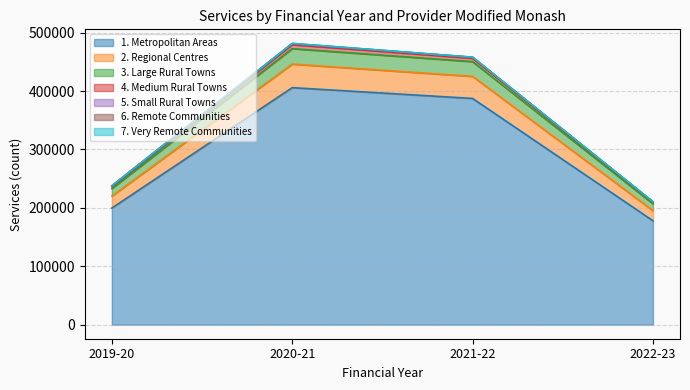

Which category has the highest value in the 1. Metropolitan Areas series?

2020-21